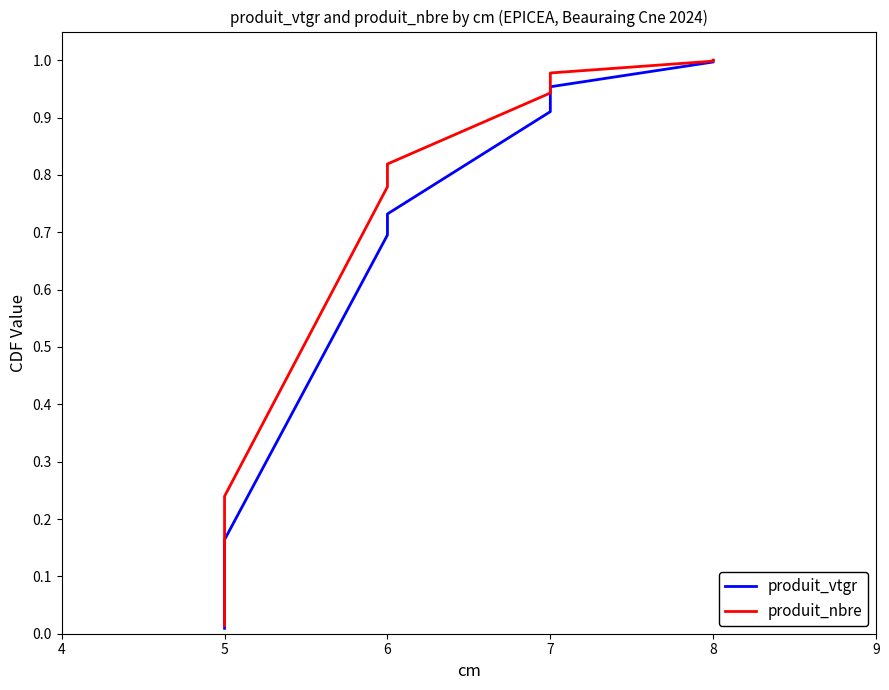

What is the difference between the produit_vtgr values at 7 and 8?

0.1